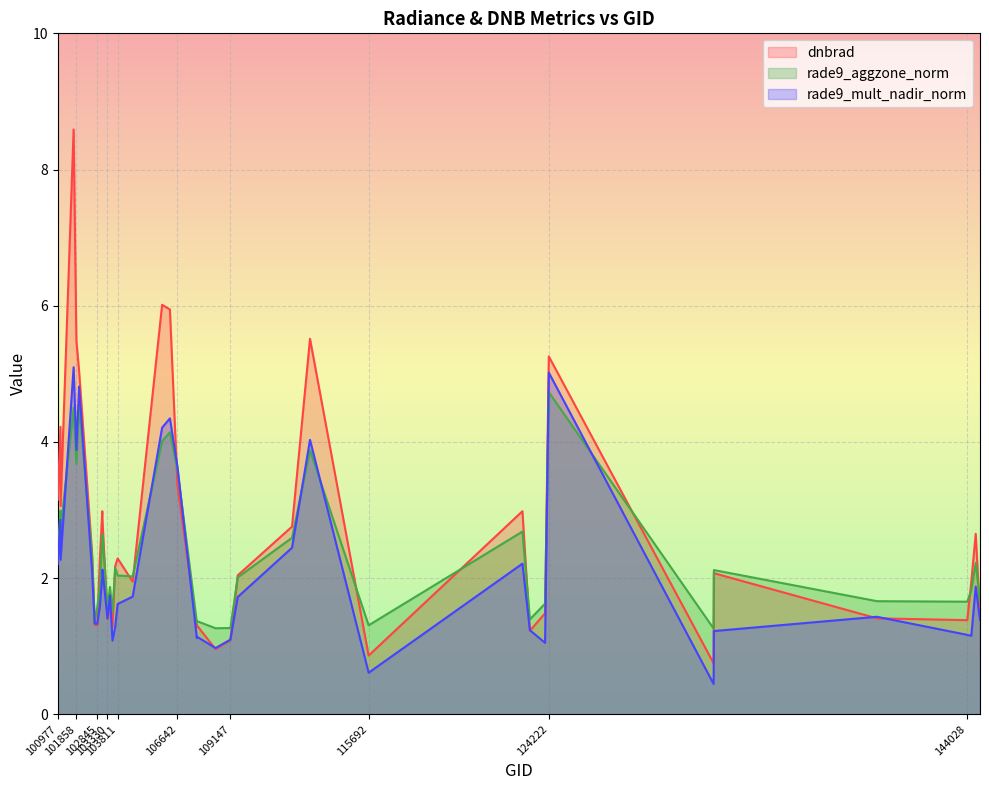

Reading left to right, extract all data points from this chart.

dnbrad: 3.1	4.2	3.1	8.6	5.5	5.0	2.4	1.3	1.3	2.2	3.0	2.9	1.4	1.6	1.3	2.2	2.3	1.9	6.0	5.9	3.4	1.3	1.3	1.0	1.1	2.0	2.8	5.5	0.9	3.0	1.2	1.5	5.3	0.7	2.1	1.4	1.4	1.9	2.6	1.5
rade9_aggzone_norm: 2.4	3.0	2.7	4.5	3.7	4.6	2.3	1.4	1.6	1.9	2.6	2.6	1.6	1.9	1.5	2.1	2.0	2.0	4.0	4.1	3.6	1.3	1.4	1.3	1.3	2.0	2.6	3.9	1.3	2.7	1.4	1.6	4.7	1.3	2.1	1.7	1.7	1.8	2.2	1.7
rade9_mult_nadir_norm: 2.2	2.9	2.3	5.1	3.9	4.8	2.1	1.3	1.3	1.6	2.0	2.1	1.4	1.7	1.1	1.3	1.6	1.7	4.2	4.3	3.6	1.1	1.1	1.0	1.1	1.7	2.4	4.0	0.6	2.2	1.2	1.0	5.0	0.4	1.2	1.4	1.2	1.2	1.9	1.4